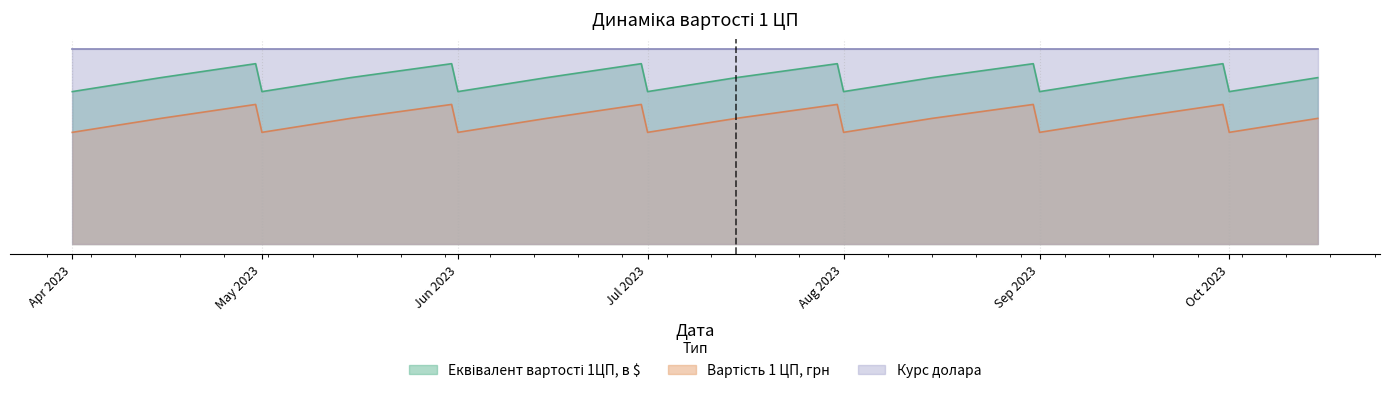

What is the difference between the maximum and second lowest values in the Вартість 1 ЦП, грн series?

5.0